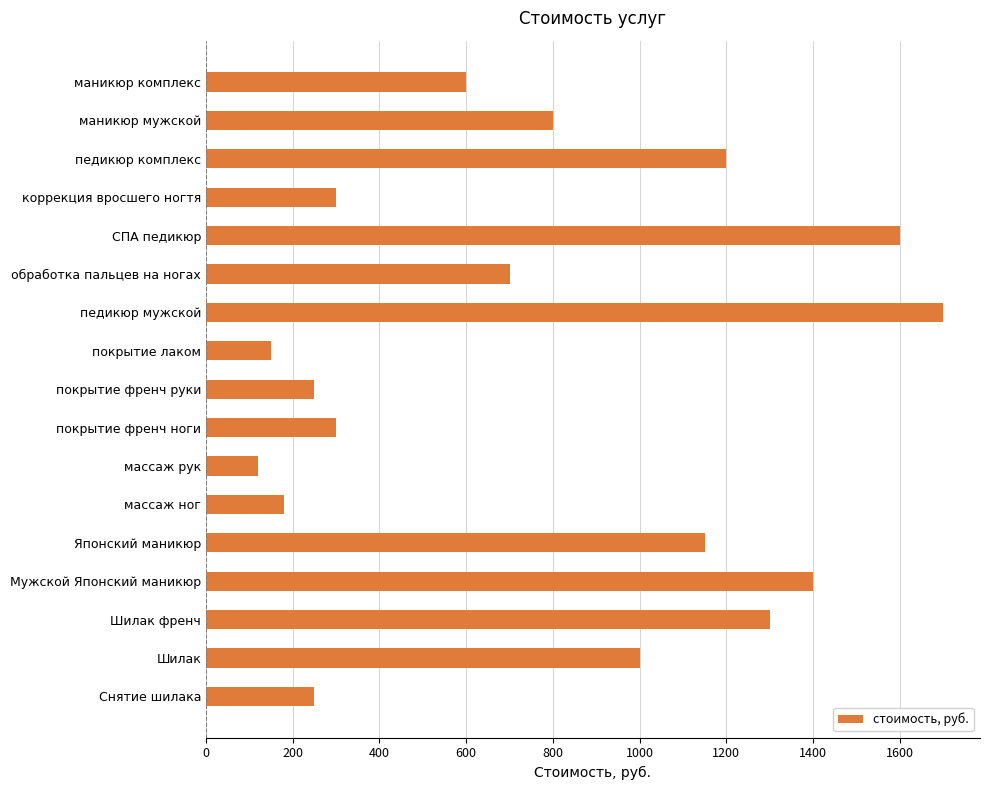

What is the greatest value displayed?

1700